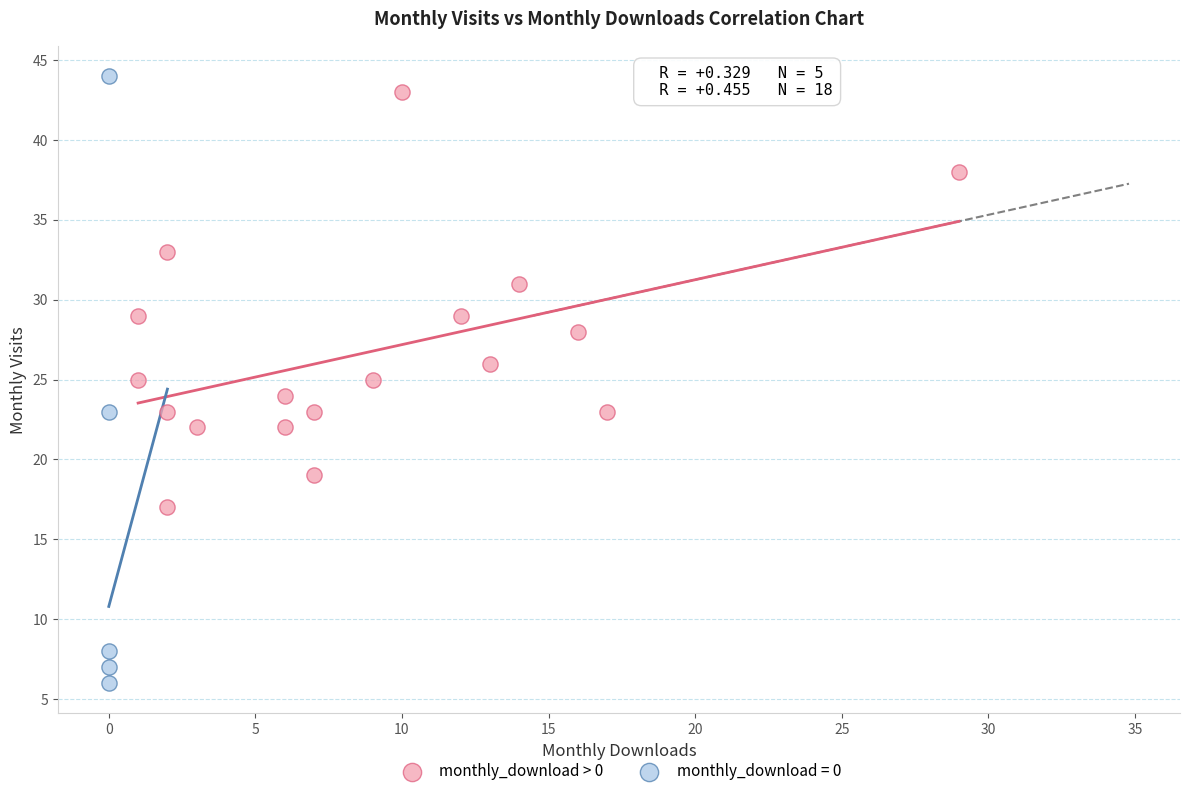

Which series has the largest Y range (max minus min)?

monthly_download = 0